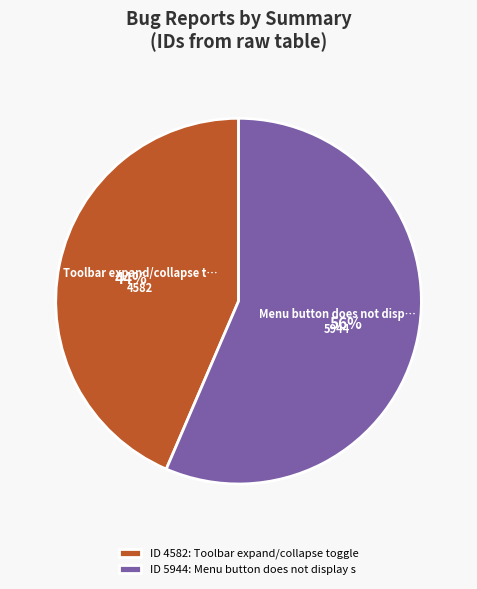

Between ID 4582: Toolbar expand/collapse toggle and ID 5944: Menu button does not display s, which is larger?

ID 5944: Menu button does not display s